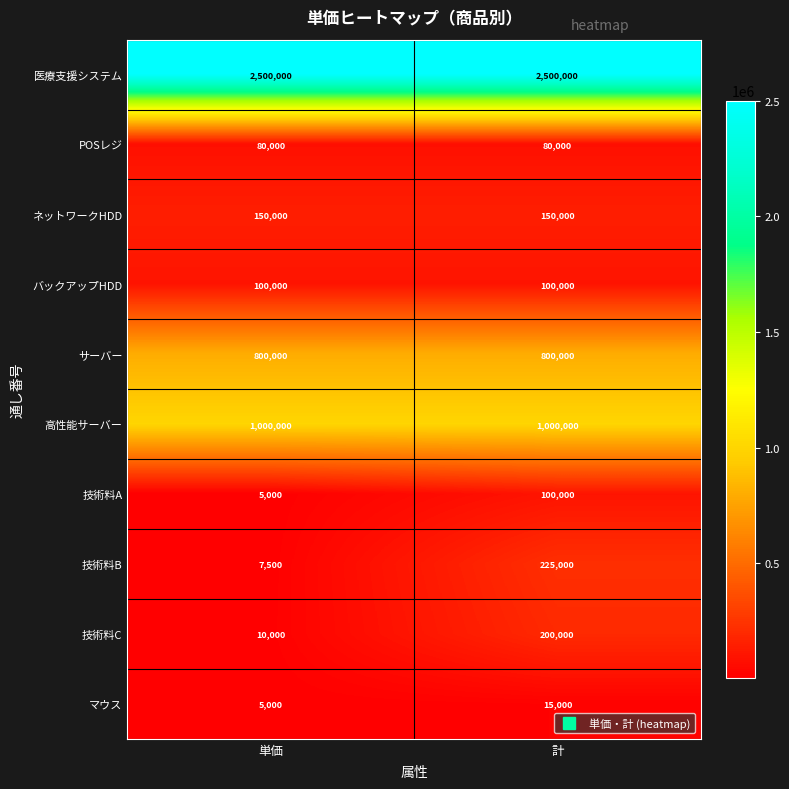

What is the maximum value shown in the chart?

2500000